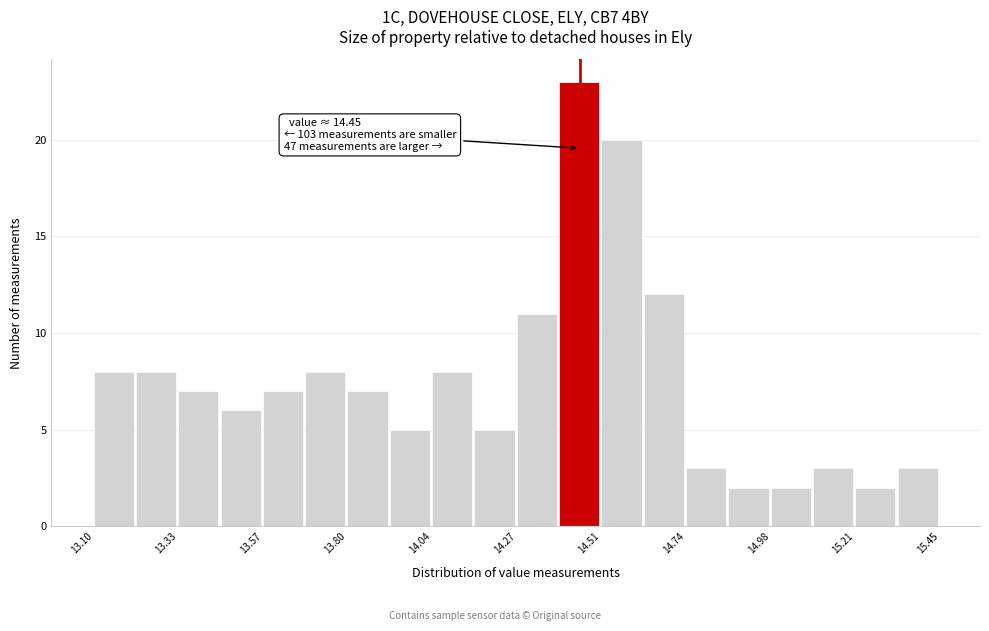

Around what value on the x-axis is the tallest bar? Give the approximate position of its centre, as read against the axis.

14.45